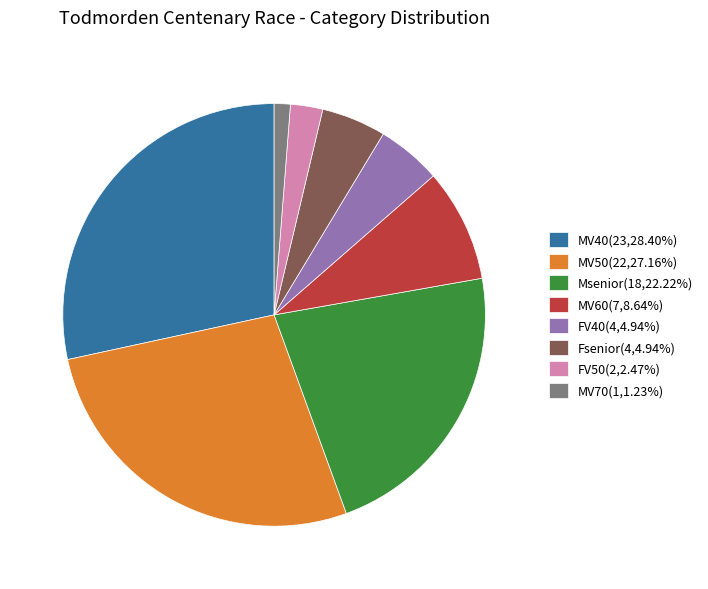

Is the sum of FV40(4,4.94%) and MV50(22,27.16%) greater than half?

No